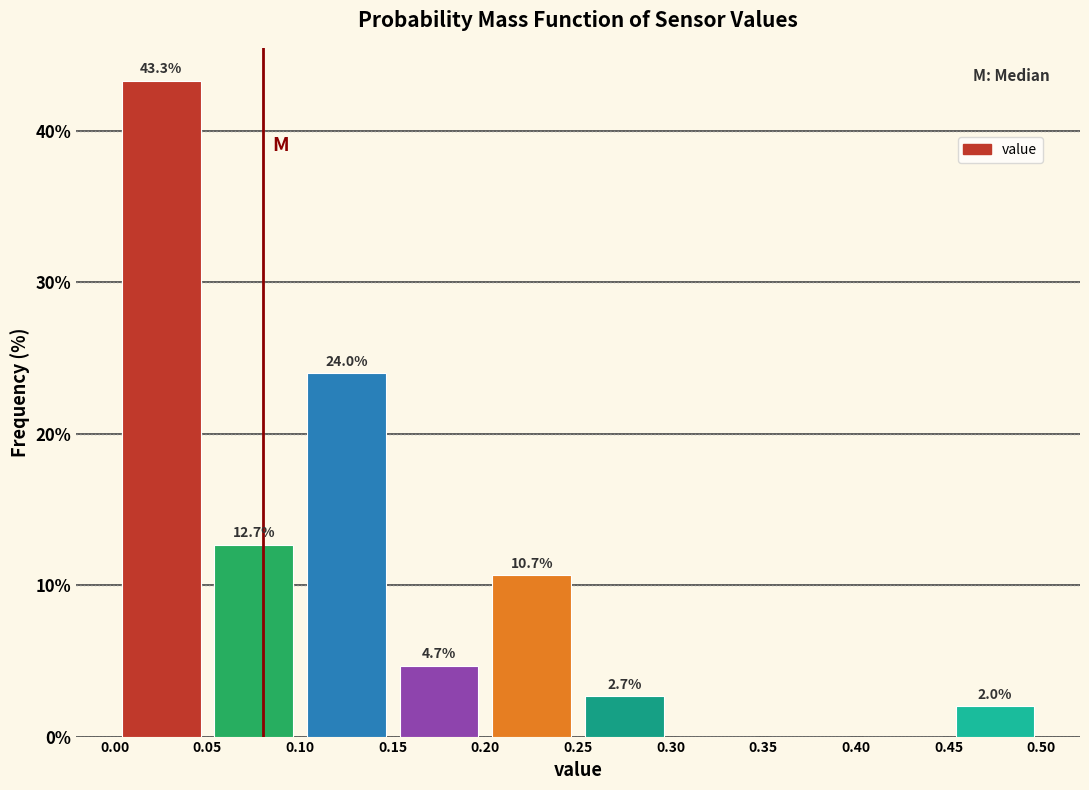

Over which range of the x-axis is the bar tallest?

0.00 to 0.05